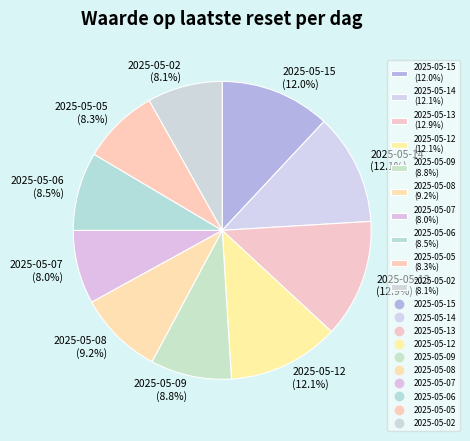

True or false: 2025-05-12 accounts for 12% of the total.

True